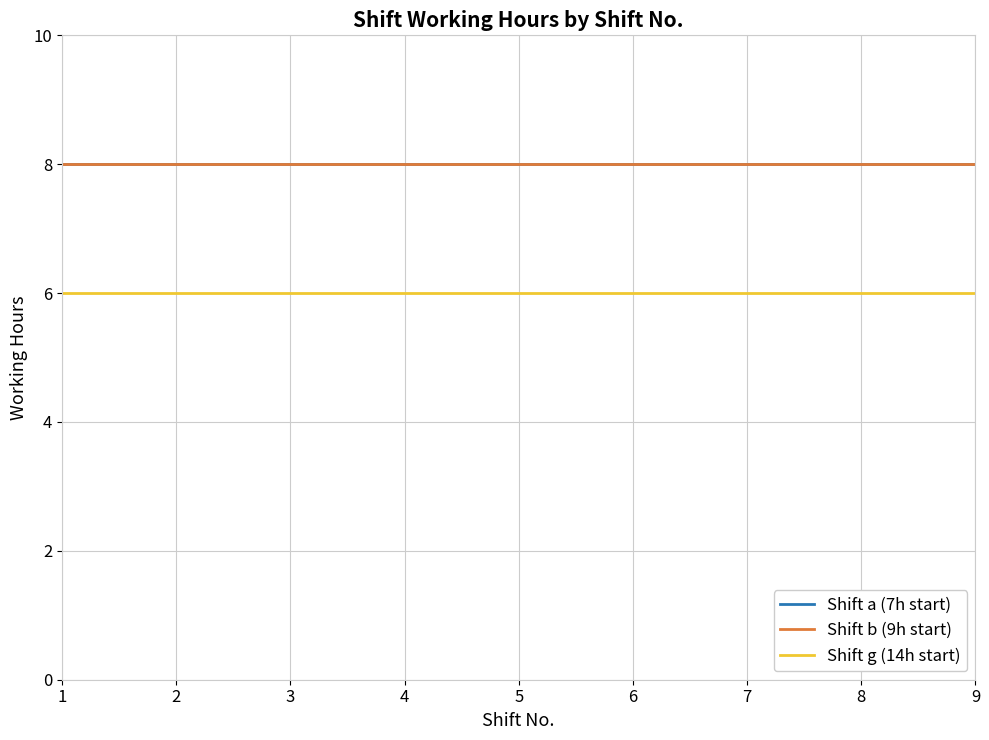

Is this an area chart (filled region under the line)?

No